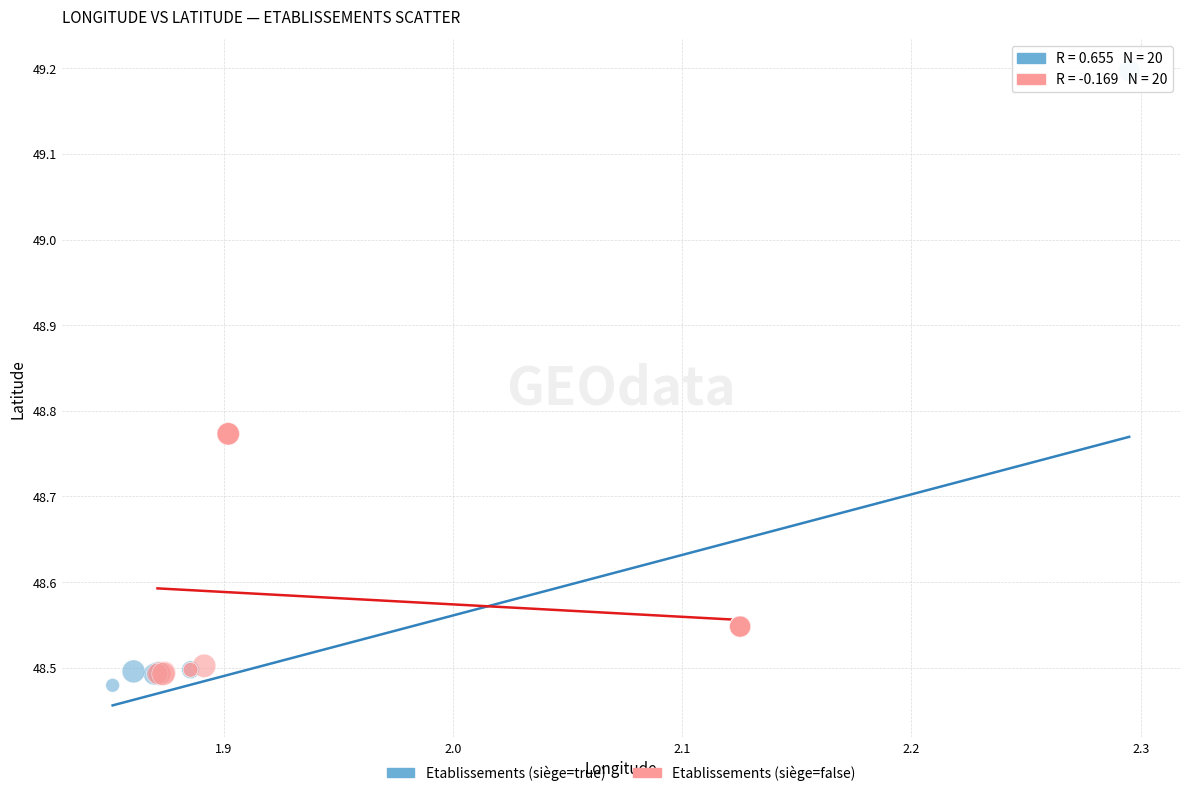

Which series contains the highest Y value?

Etablissements (siège=true)